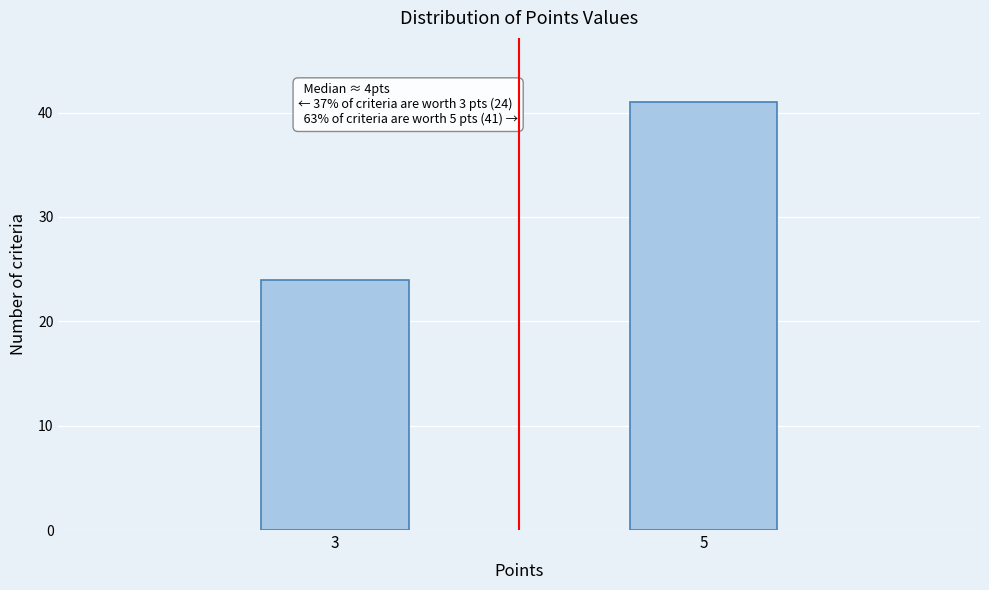

Reading right to left, transcribe all the data shown in this chart.

41	24